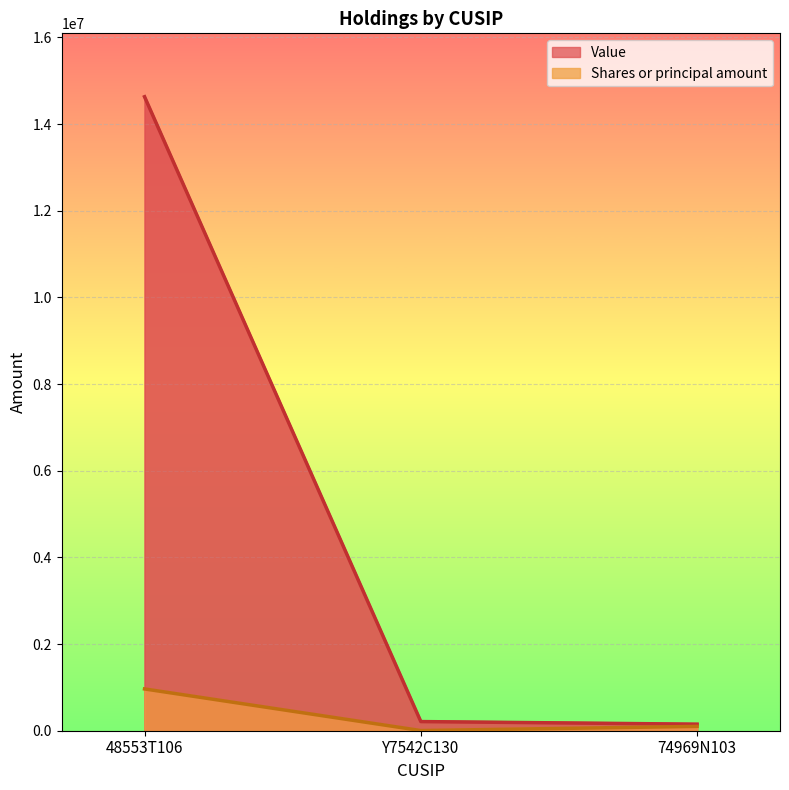

Reading left to right, extract all data points from this chart.

Value: 48553T106=14631647	Y7542C130=211068	74969N103=151000
Shares or principal amount: 48553T106=964512	Y7542C130=3900	74969N103=100000